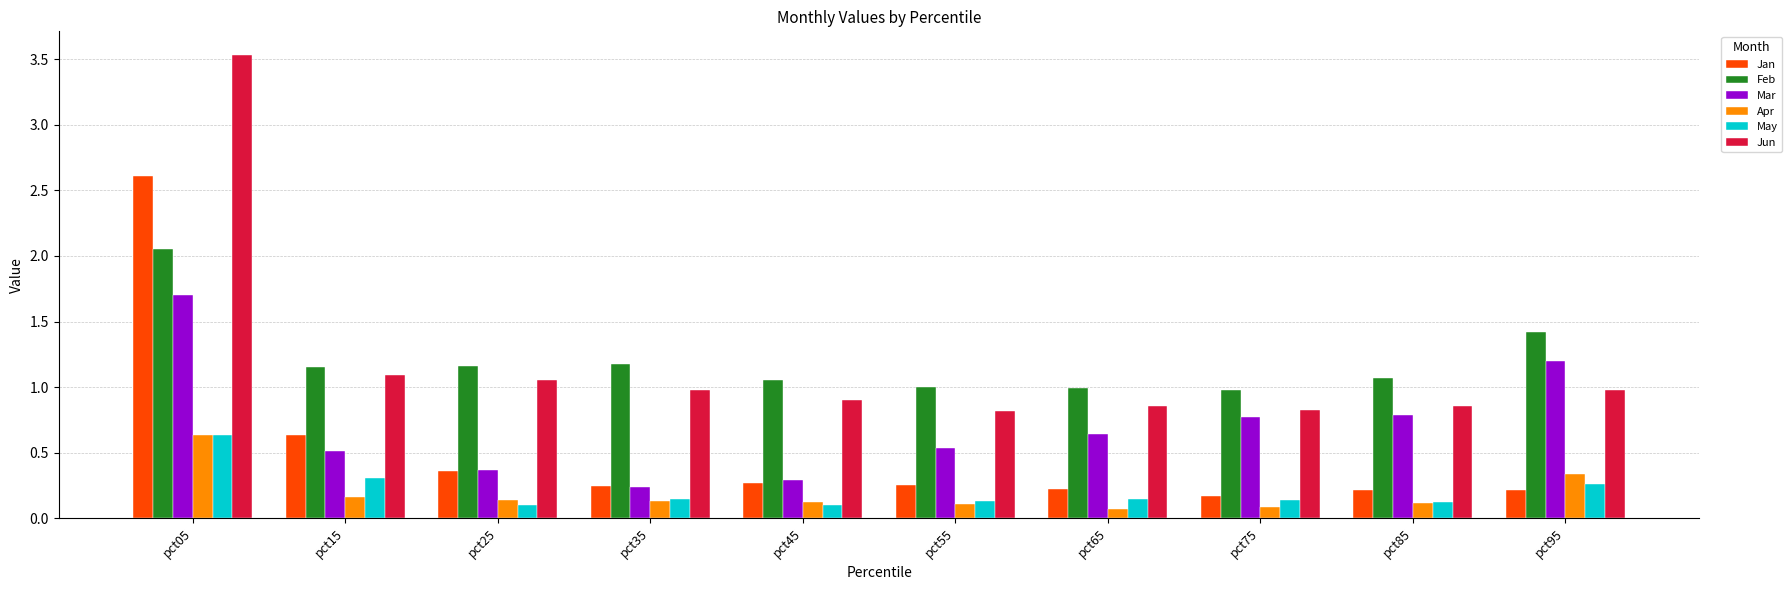

What is the total value across all series at pct55?

2.8